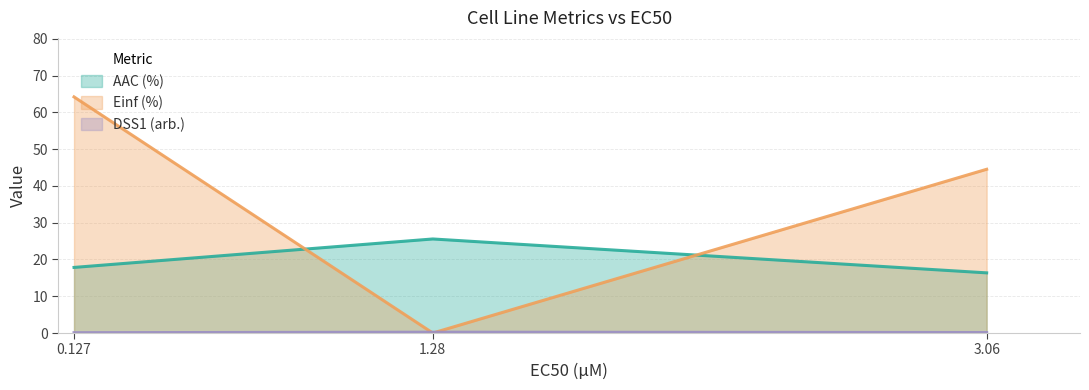

Reading left to right, extract all data points from this chart.

AAC (%): 17.8	25.6	16.4
Einf (%): 64.2	0.0	44.5
DSS1 (arb.): 0.1	0.2	0.1